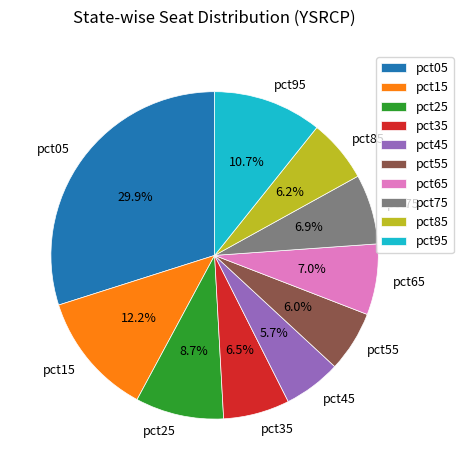

To the nearest percent, what is the combined percentage of pct95 and pct45?

16%